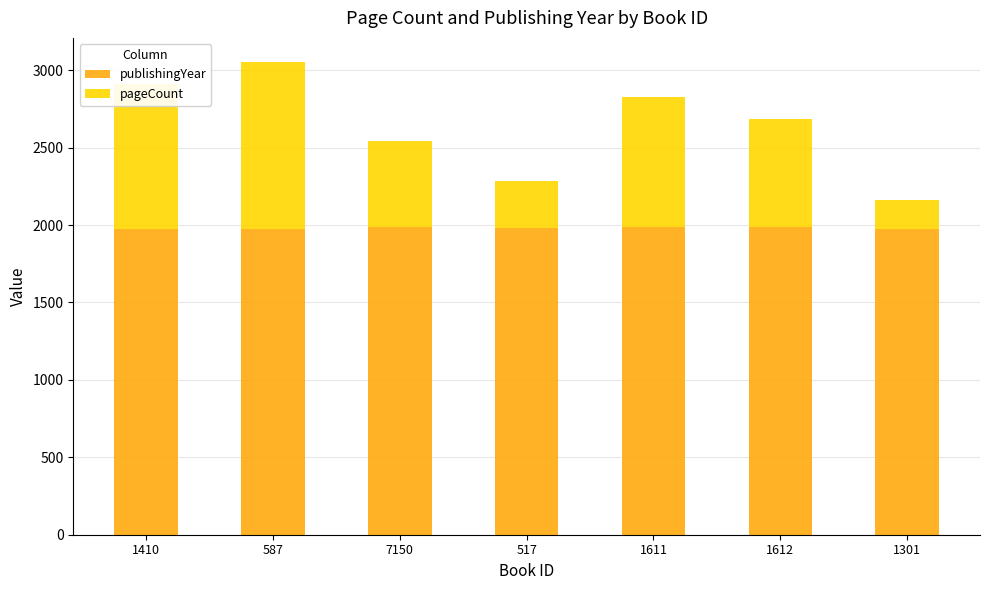

The value of publishingYear at 1612 is 1990. True or false?

True